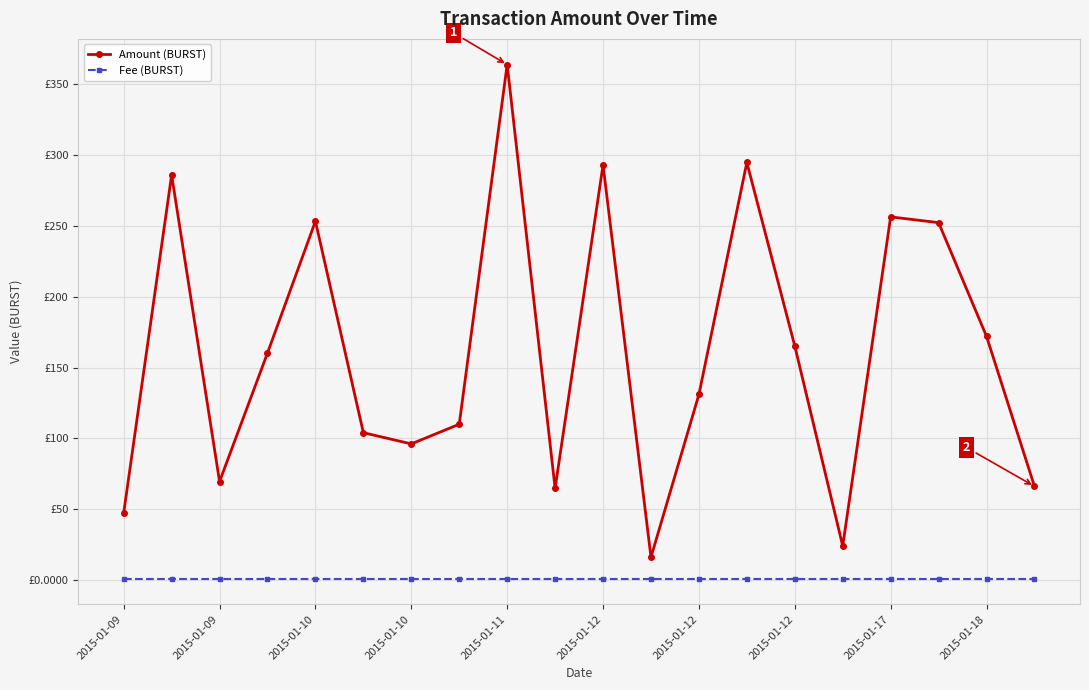

Which category has the highest value in the Fee (BURST) series?

2015-01-09